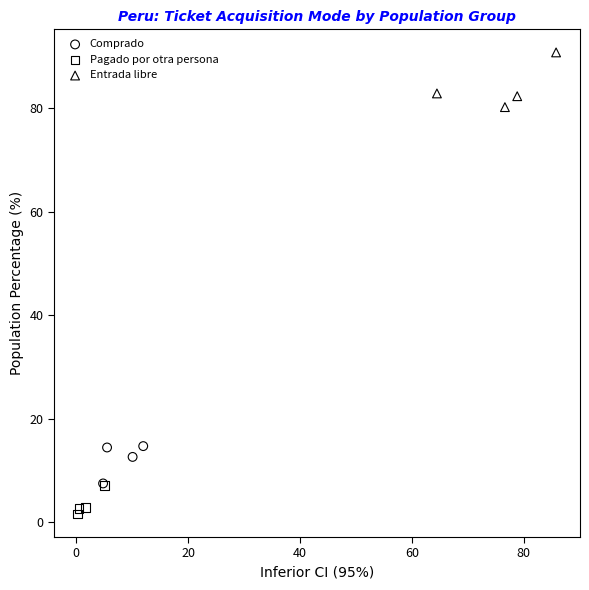

Which series contains the lowest Y value?

Pagado por otra persona